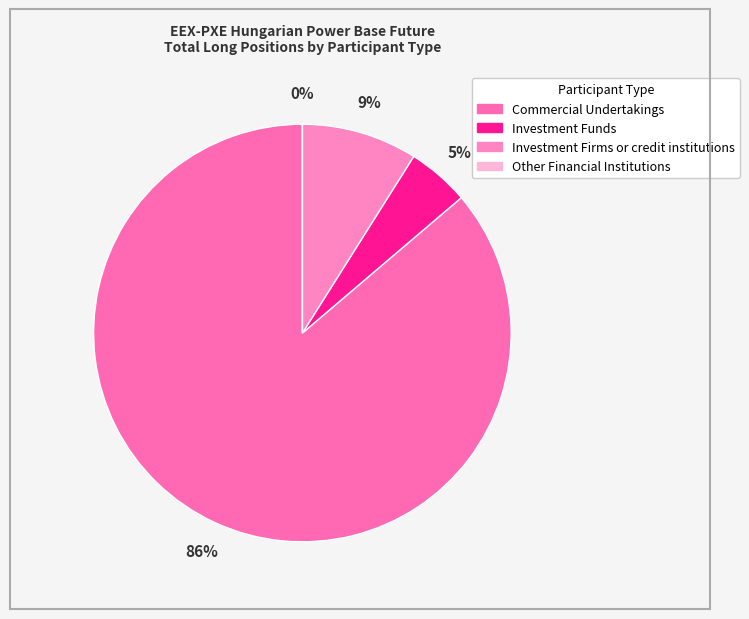

Combined, what portion of the pie is Other Financial Institutions and Commercial Undertakings?

86.2%